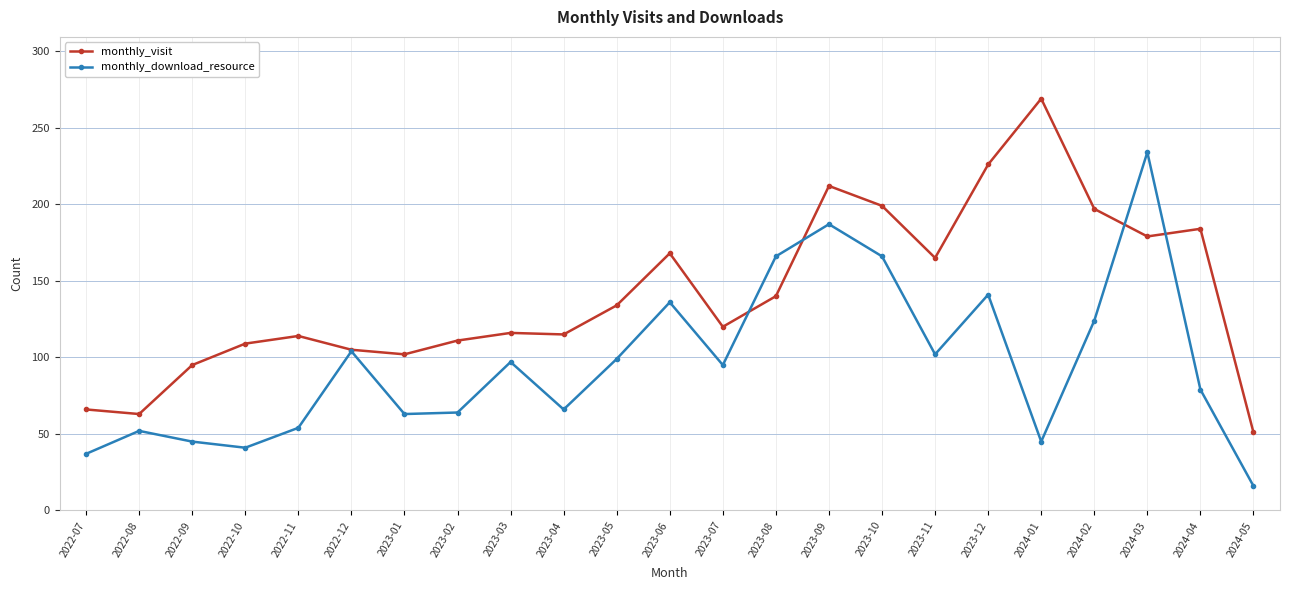

What are all the series names shown in the legend?

monthly_visit, monthly_download_resource